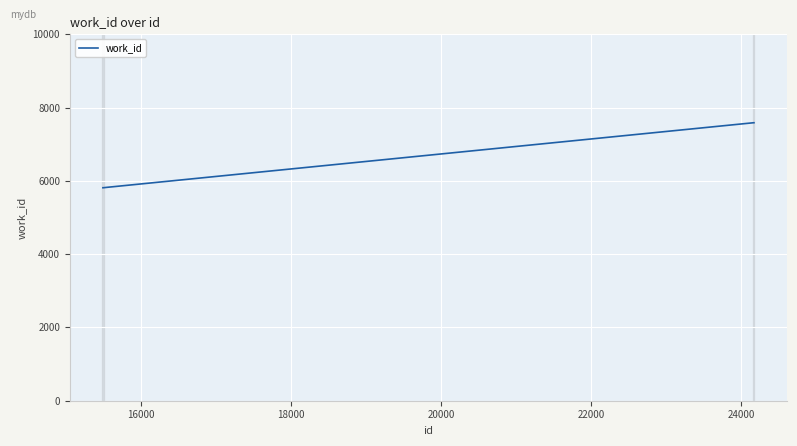

Does the chart display data point markers on the line(s)?

No